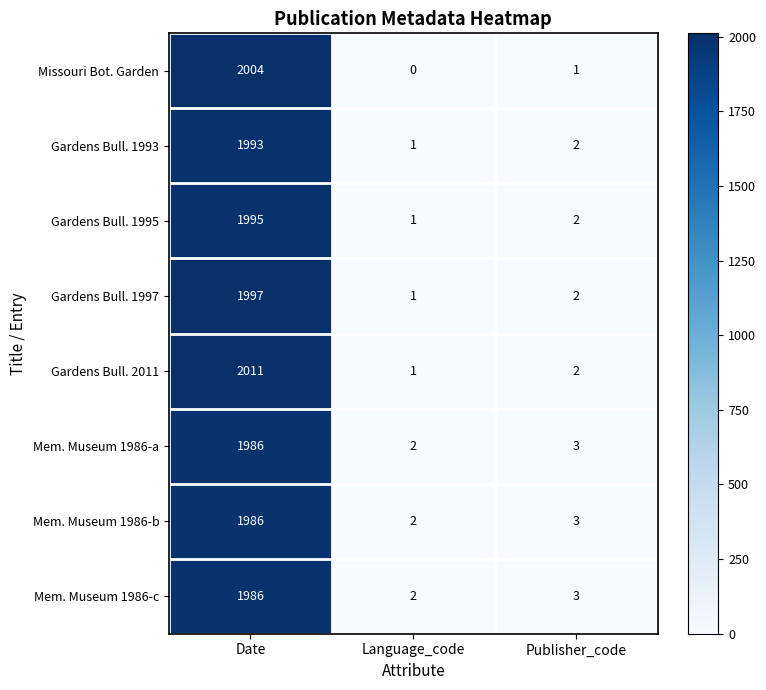

The value of Gardens Bull. 2011 at Date is 2690. True or false?

False